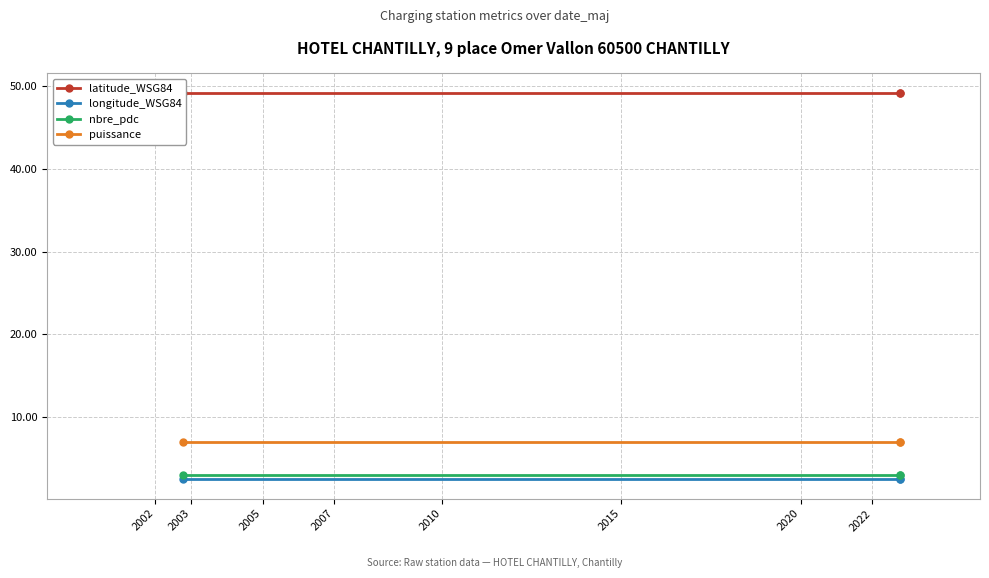

The value of nbre_pdc at 2005 is 3.0. True or false?

True